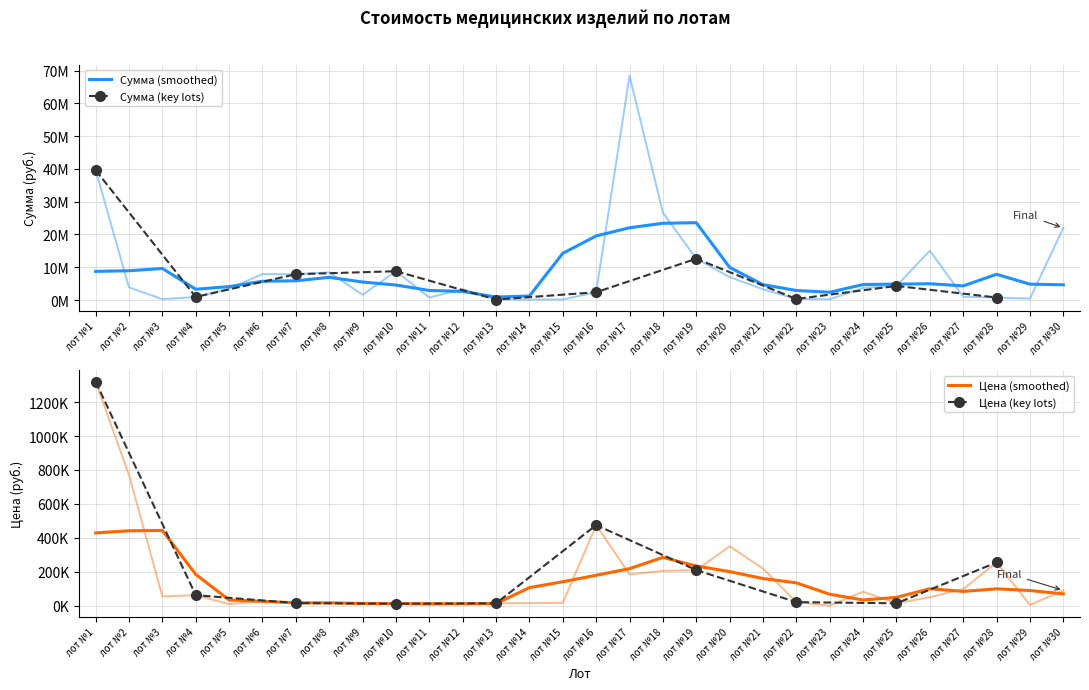

Which category has the highest value in the Цена (руб.) series?

лот №1